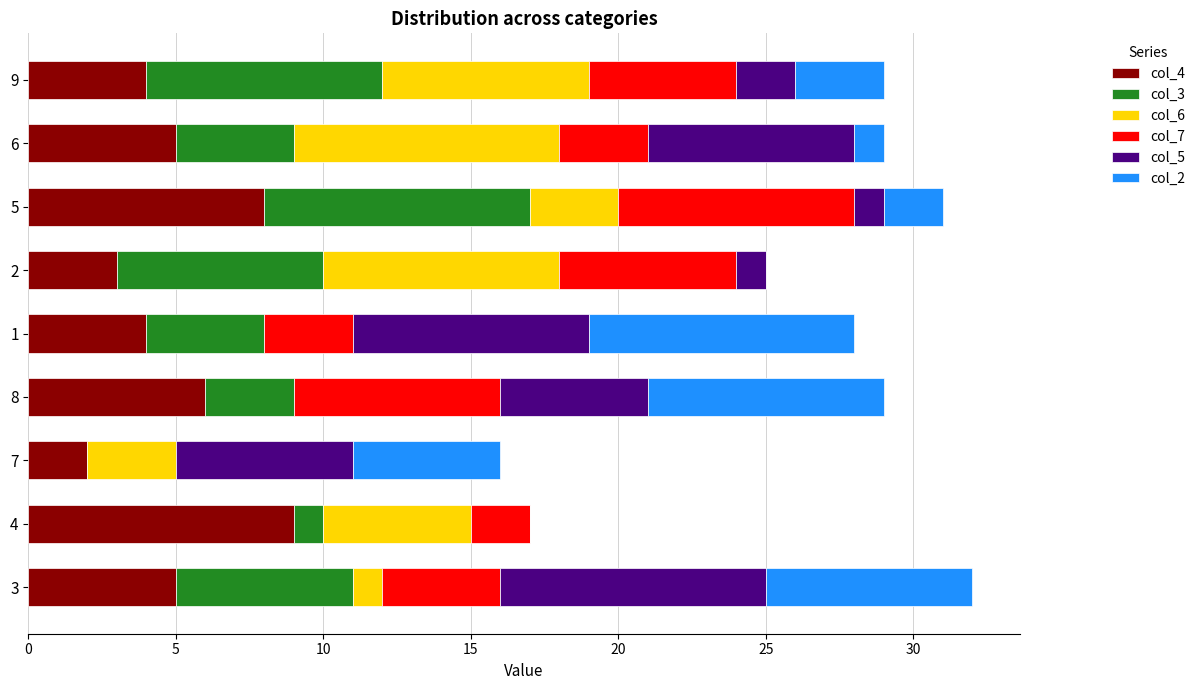

What are all the series names shown in the legend?

col_4, col_3, col_6, col_7, col_5, col_2